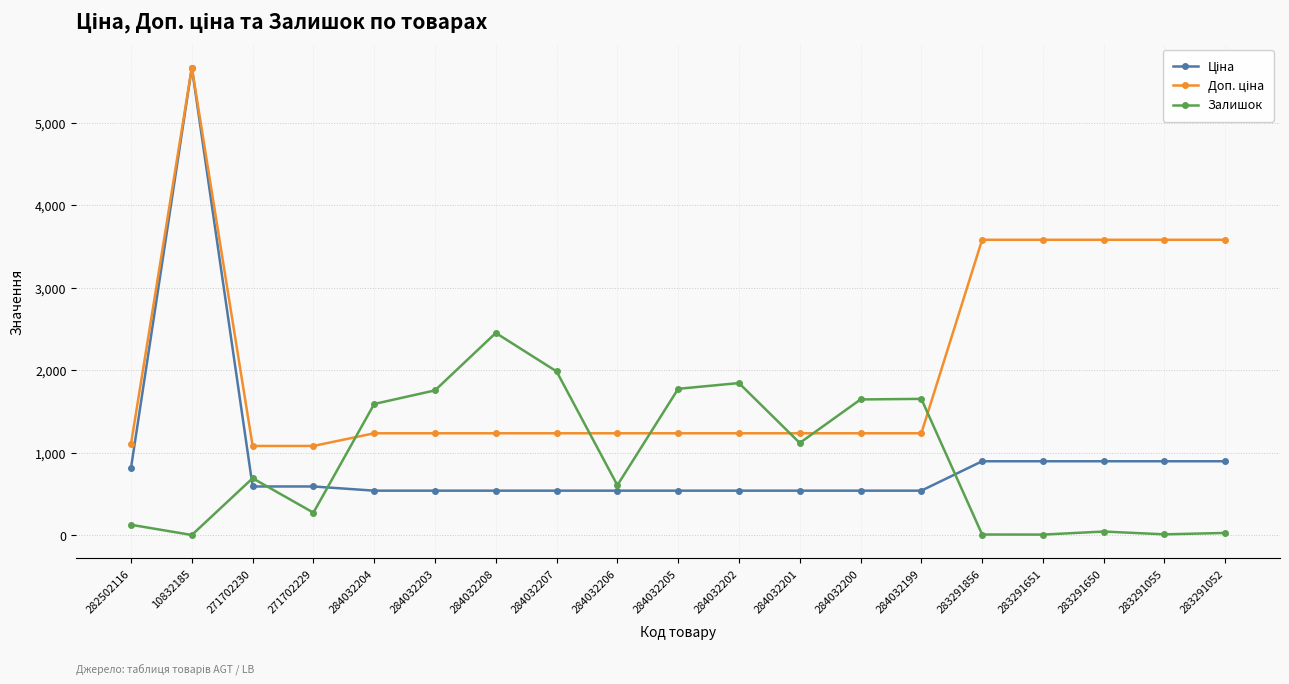

At how many categories does at least one series exceed 2585?

6